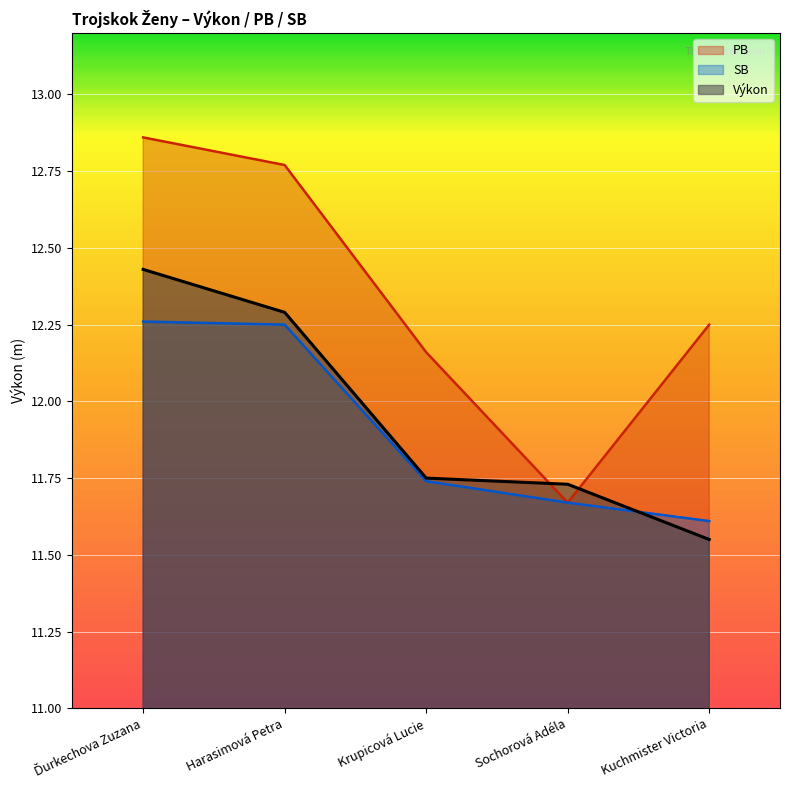

What is the smallest value displayed?

11.6